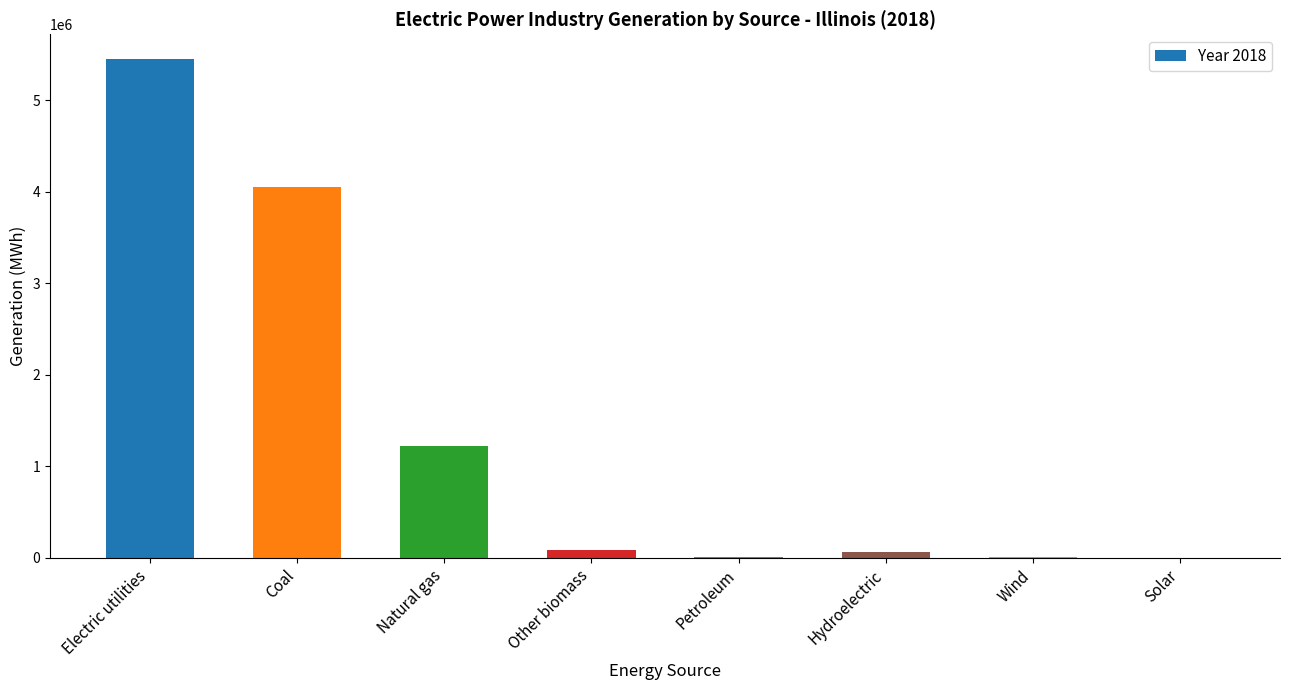

What is the maximum value shown in the chart?

5449803